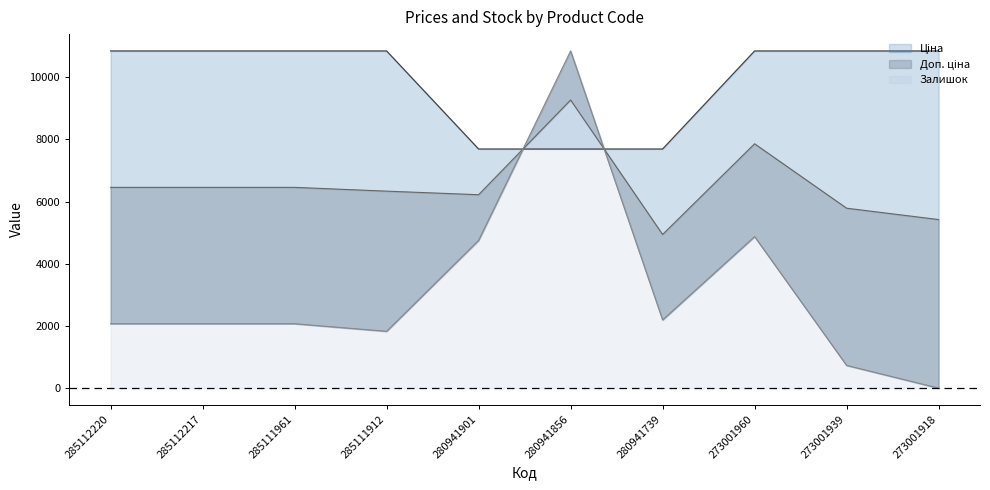

How many categories are shown in the chart?

10